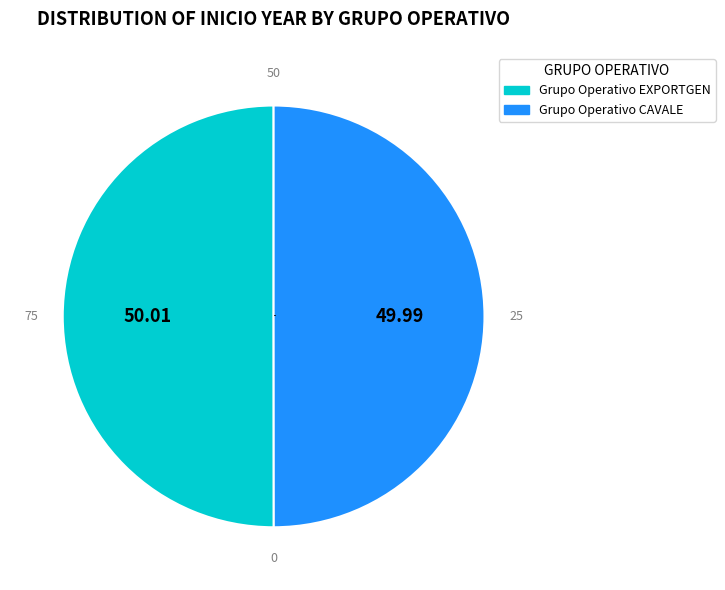

What is the ratio of the value at Grupo Operativo EXPORTGEN to the value at Grupo Operativo CAVALE?

1.0